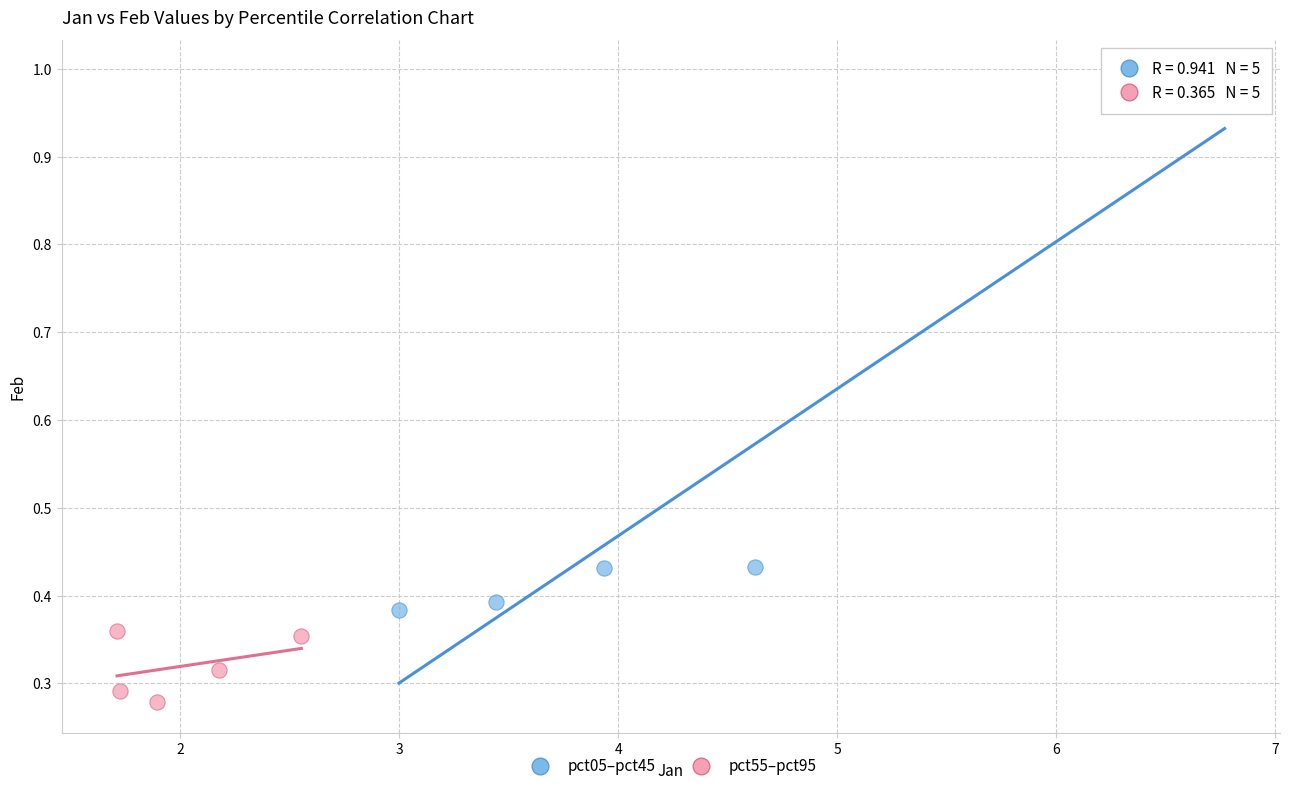

Which series contains the highest Y value?

pct05–pct45